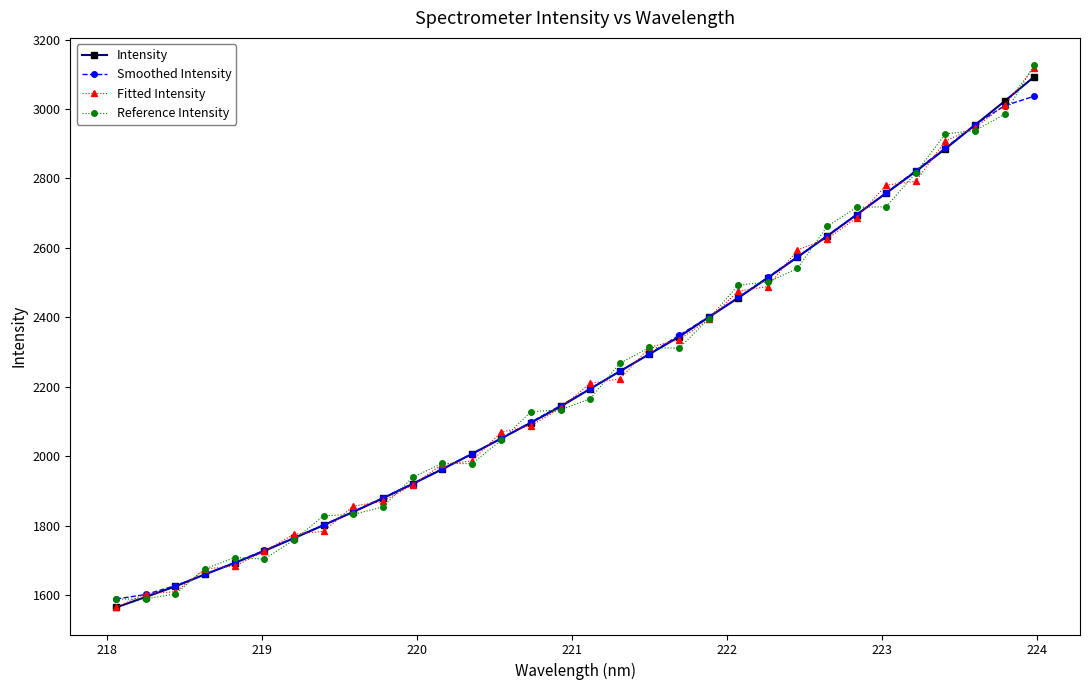

What is the maximum value for Intensity?

3092.6